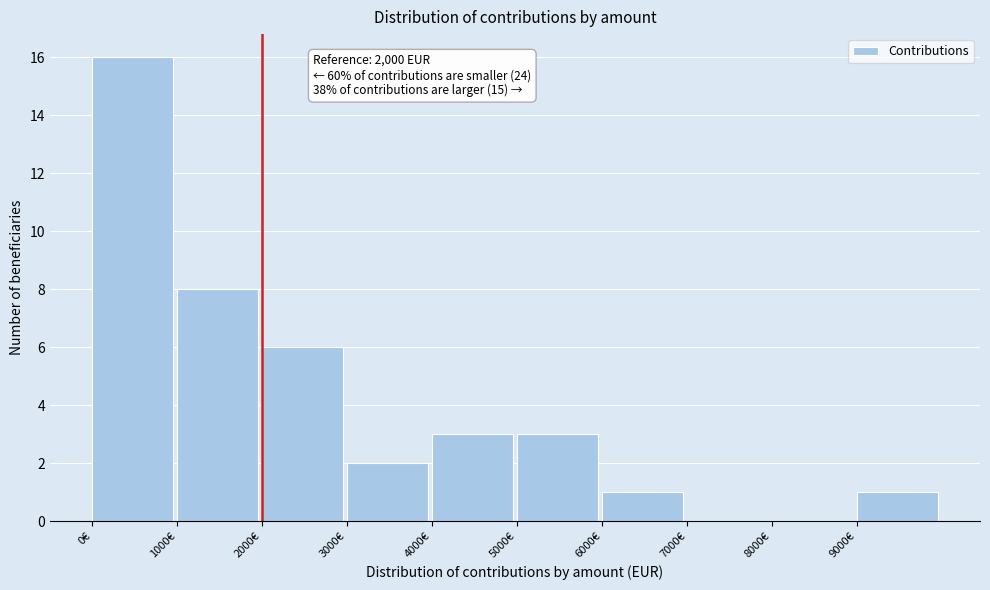

Which range on the x-axis has the tallest bar?

0 to 1000